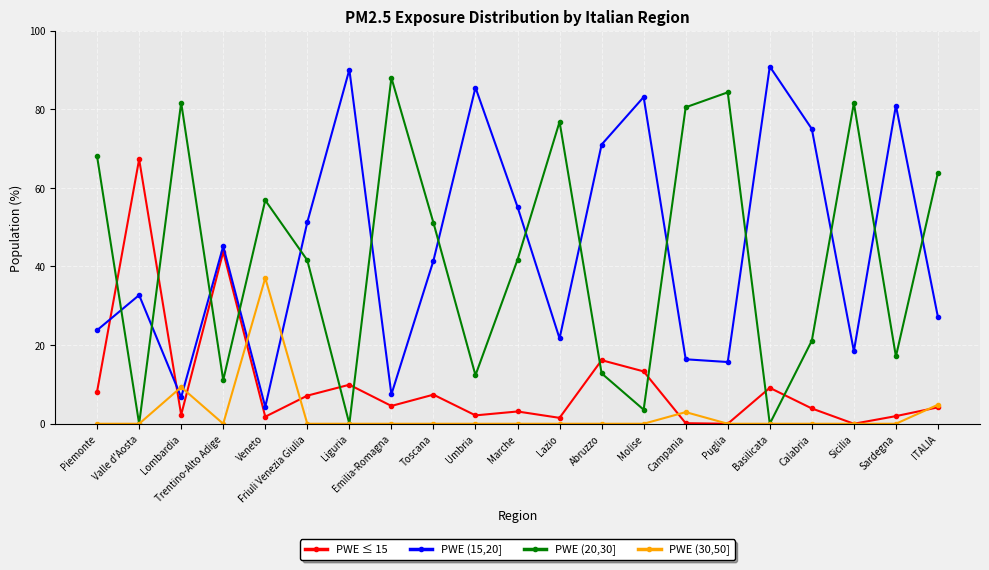

What is the difference between the PWE ≤ 15 values at Umbria and Molise?

11.2